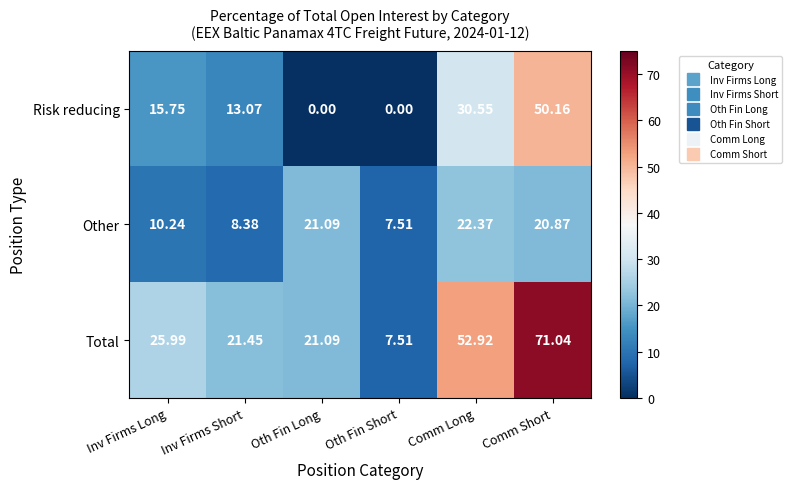

At which label does Other reach its peak?

Comm Long